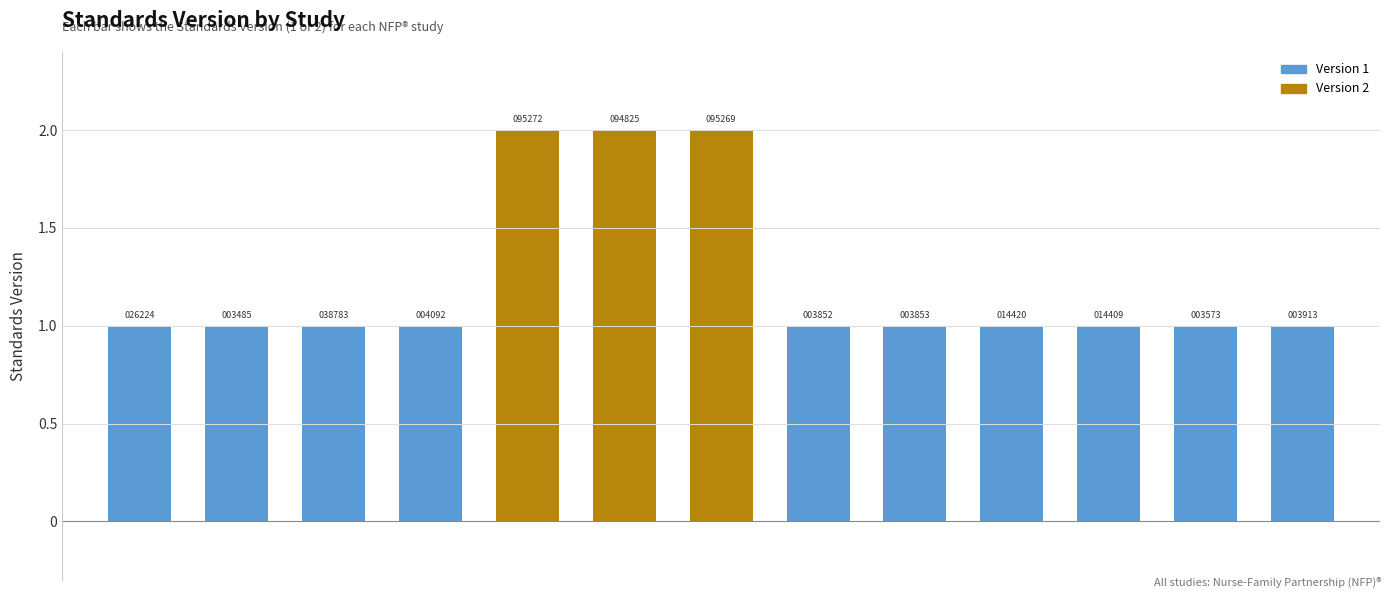

What is the difference between the values at WWHV003852 and WWHV095269?

1